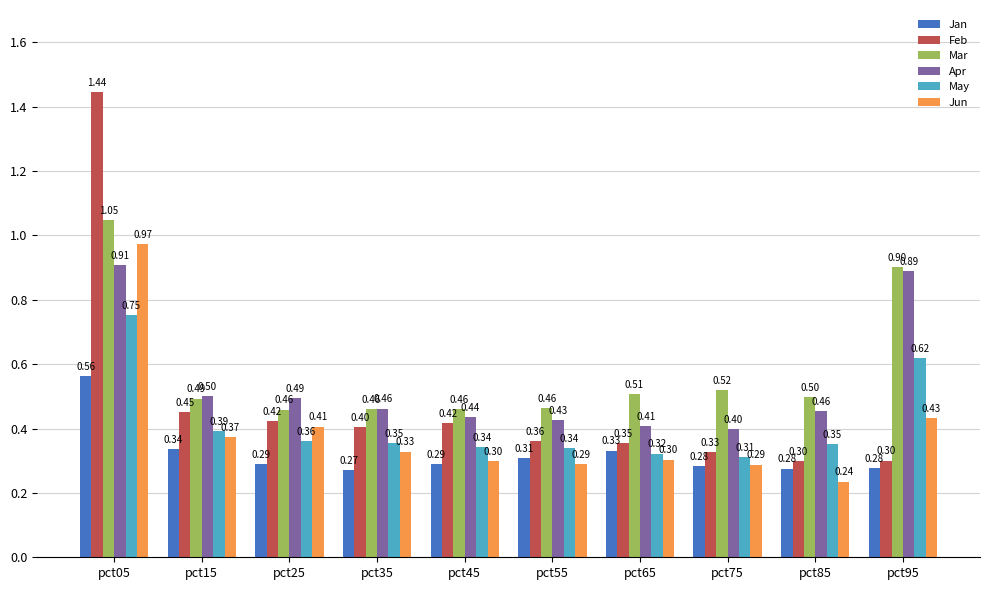

Which series has the widest spread of values?

Feb